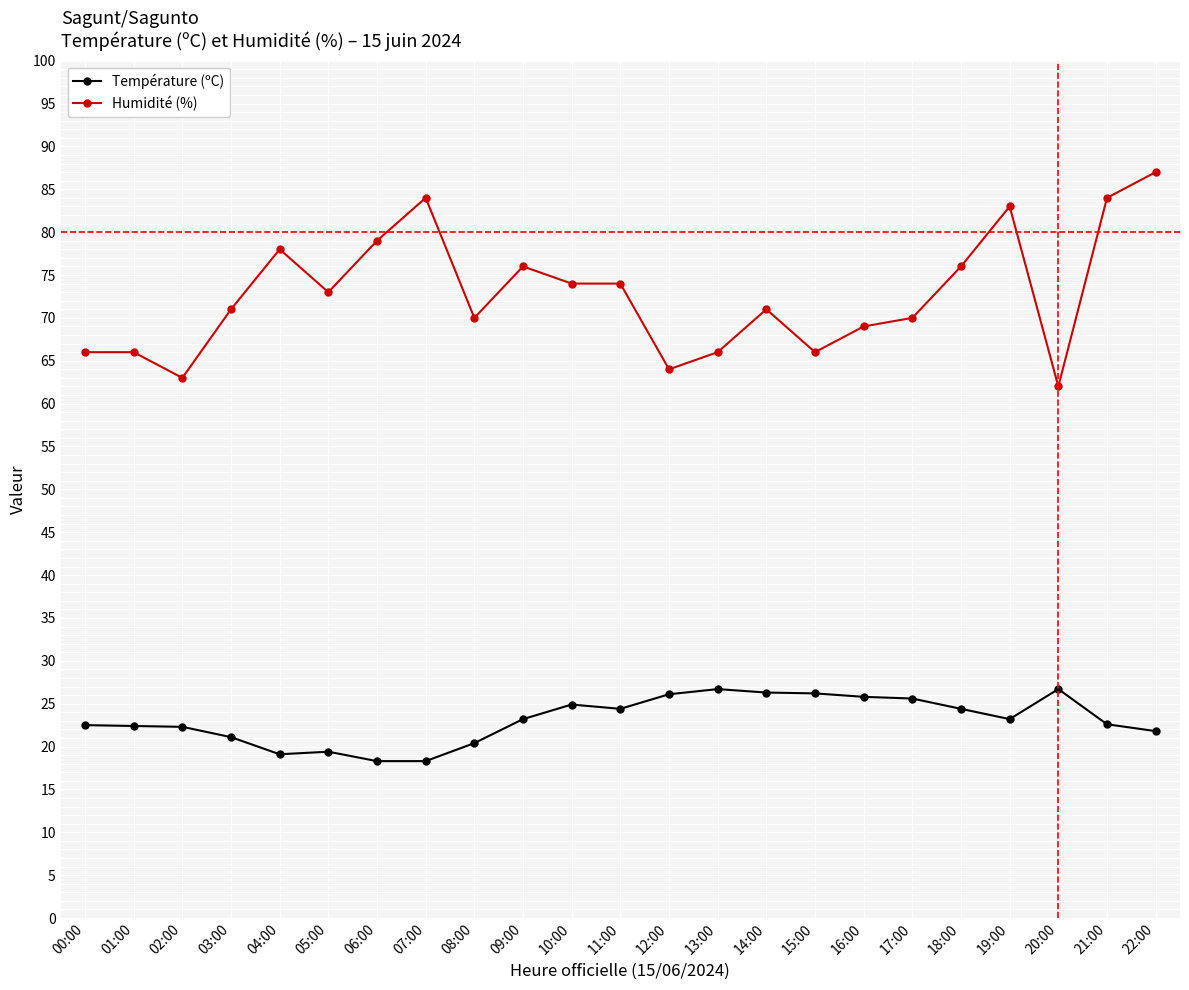

How many categories are shown in the chart?

23